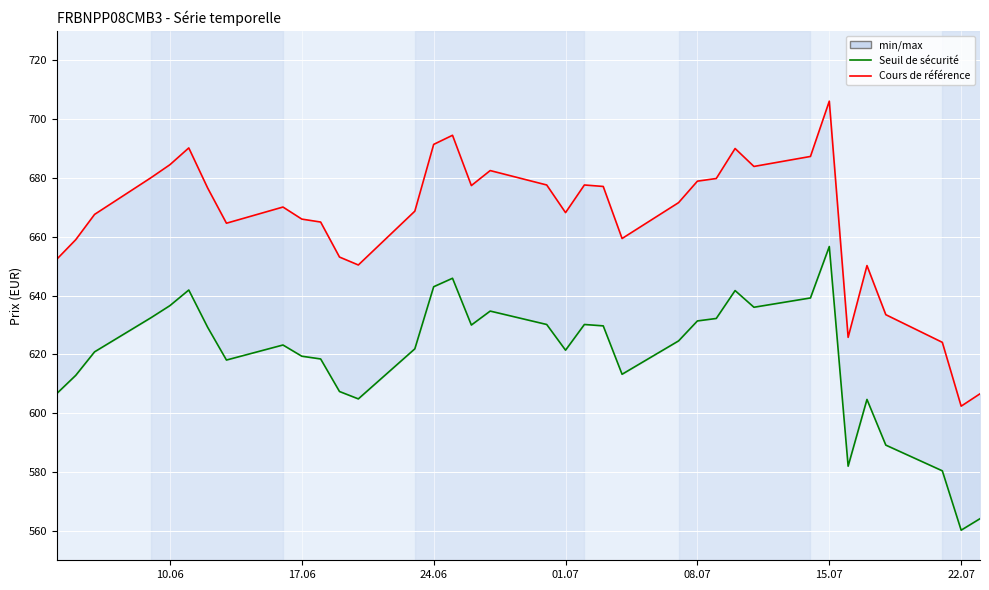

Rank the series by their maximum value, from highest to lowest.

Cours de référence, Seuil de sécurité